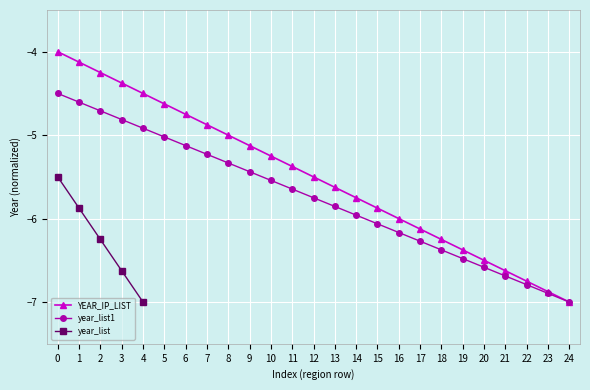

Is the value of YEAR_IP_LIST at 3 greater than the value of year_list1 at 16?

Yes